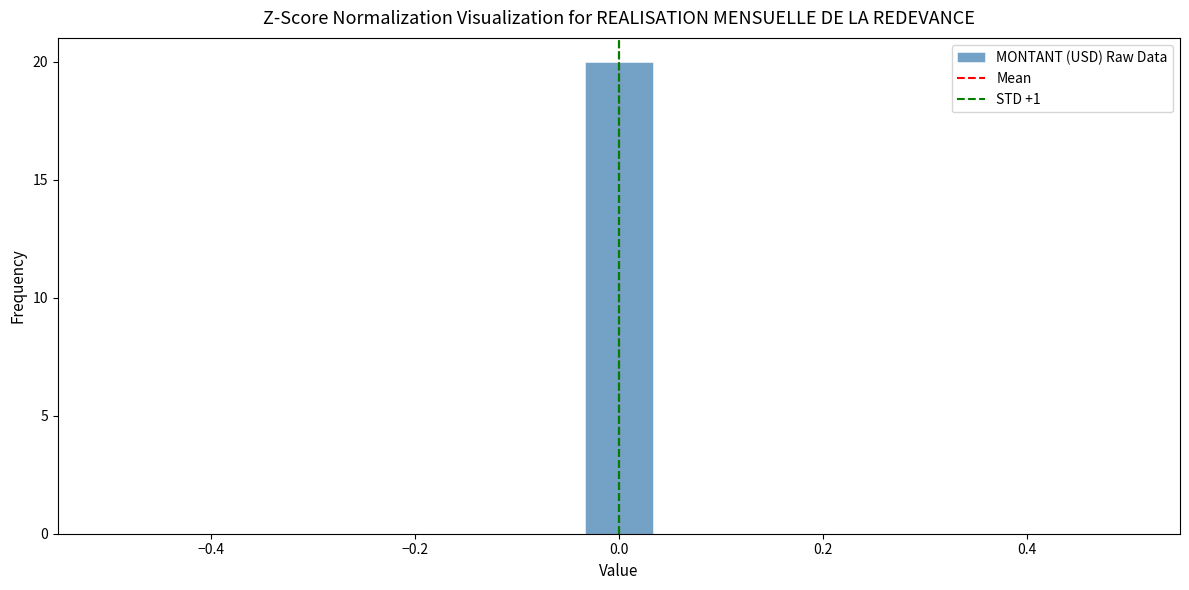

Read against the x-axis, roughly where is the centre of the tallest bar?

0.00